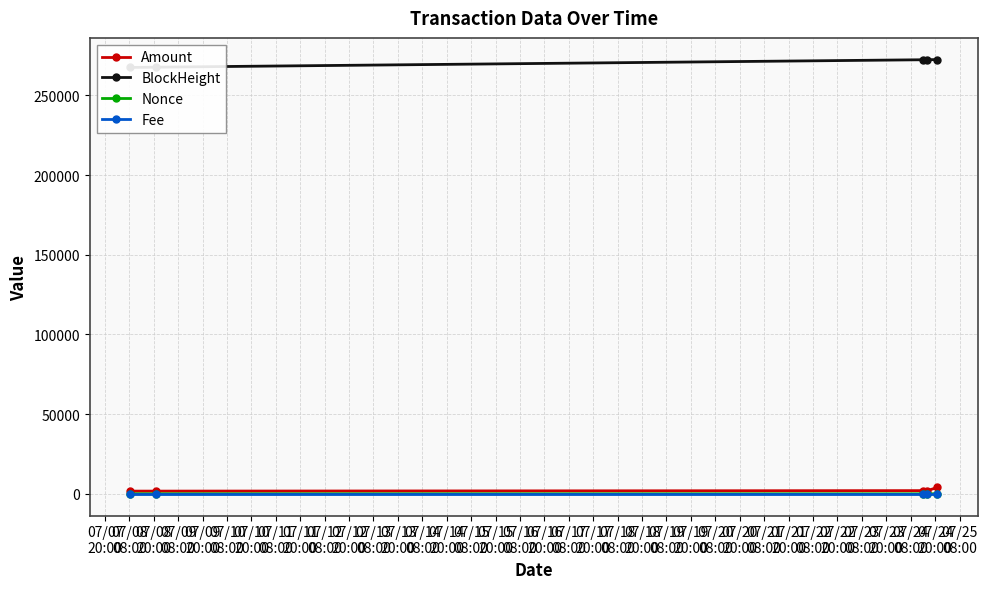

True or false: Fee has more than 2 interior local peaks.

False